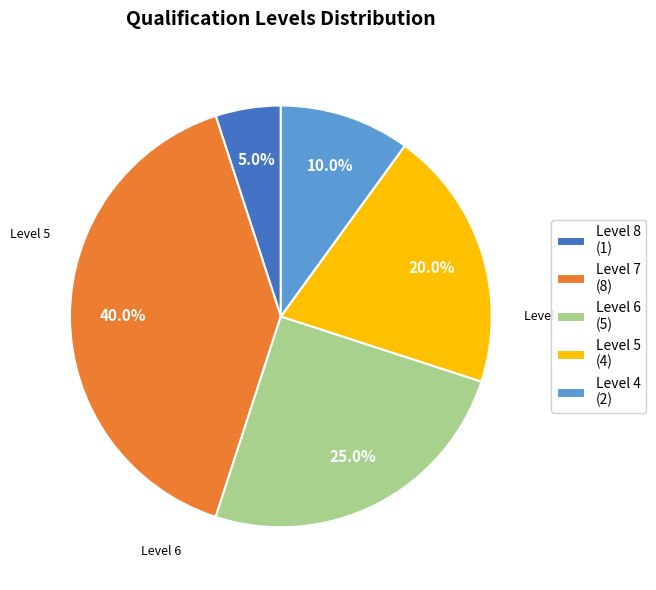

Is there a majority slice in this chart?

No